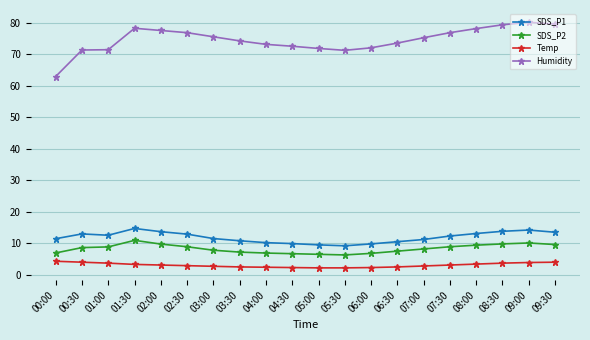

True or false: Humidity and SDS_P2 intersect in this chart.

False